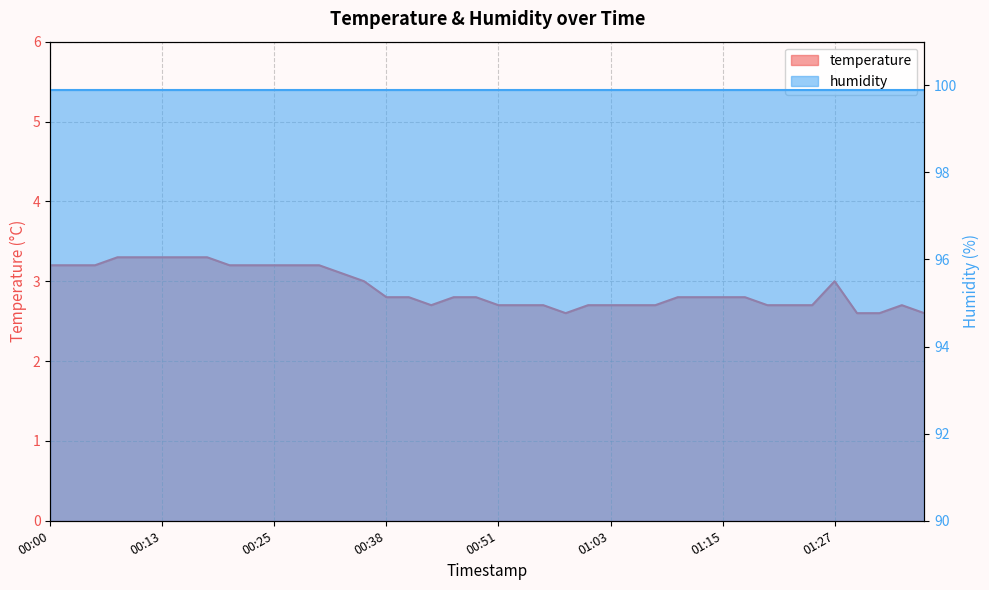

Where is the data nearest to the value 2?

00:58